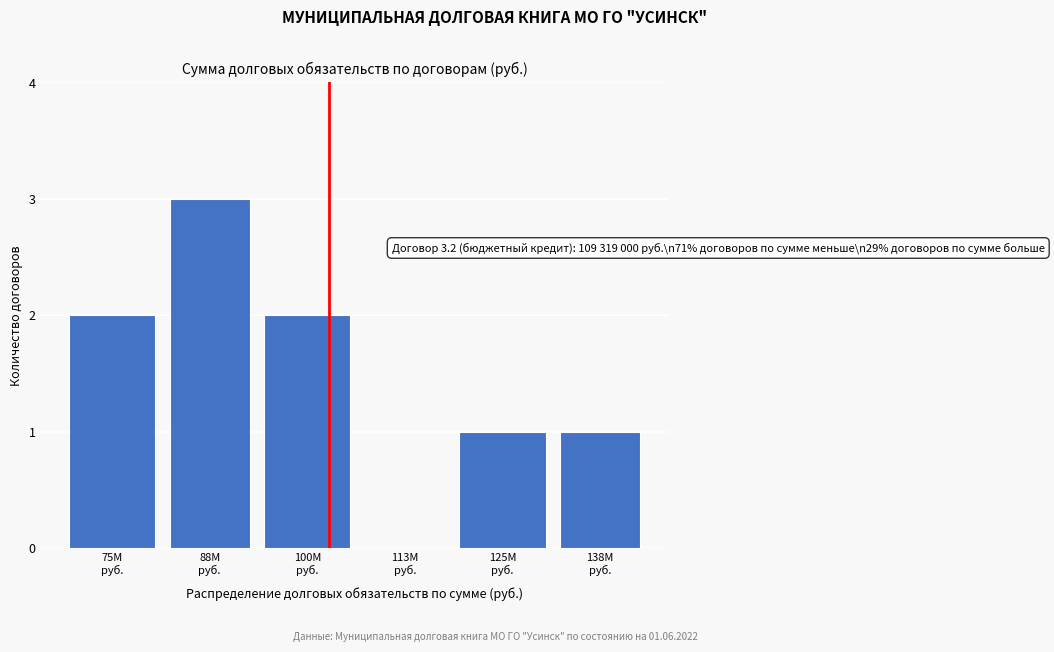

What is the maximum value shown in the chart?

3